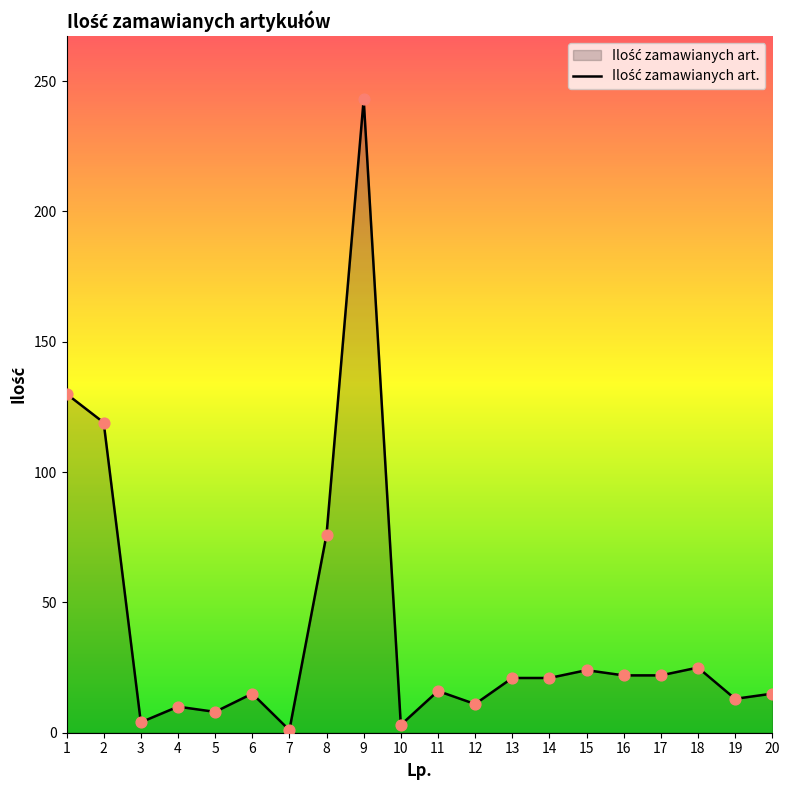

Between 10 and 5, which is larger?

5